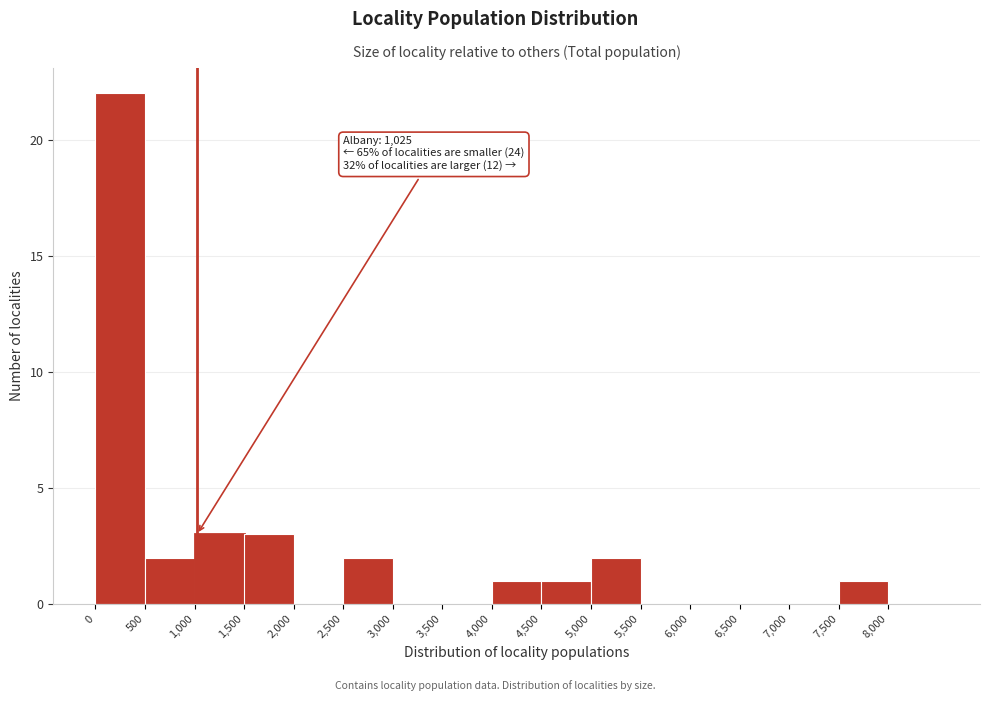

Which range on the x-axis has the tallest bar?

0 to 500